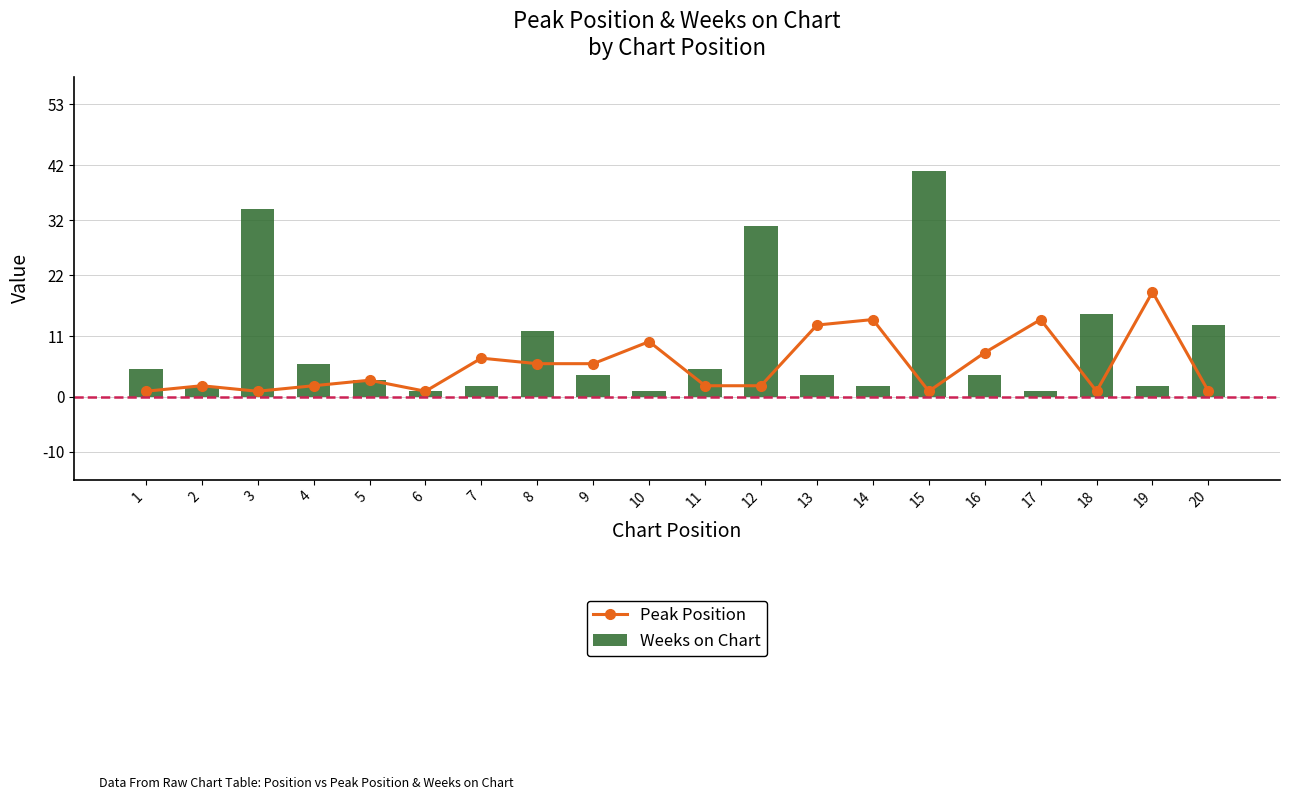

Reading right to left, what are all the values shown in this chart?

Peak Position: 1	19	1	14	8	1	14	13	2	2	10	6	6	7	1	3	2	1	2	1
Weeks on Chart: 13	2	15	1	4	41	2	4	31	5	1	4	12	2	1	3	6	34	2	5